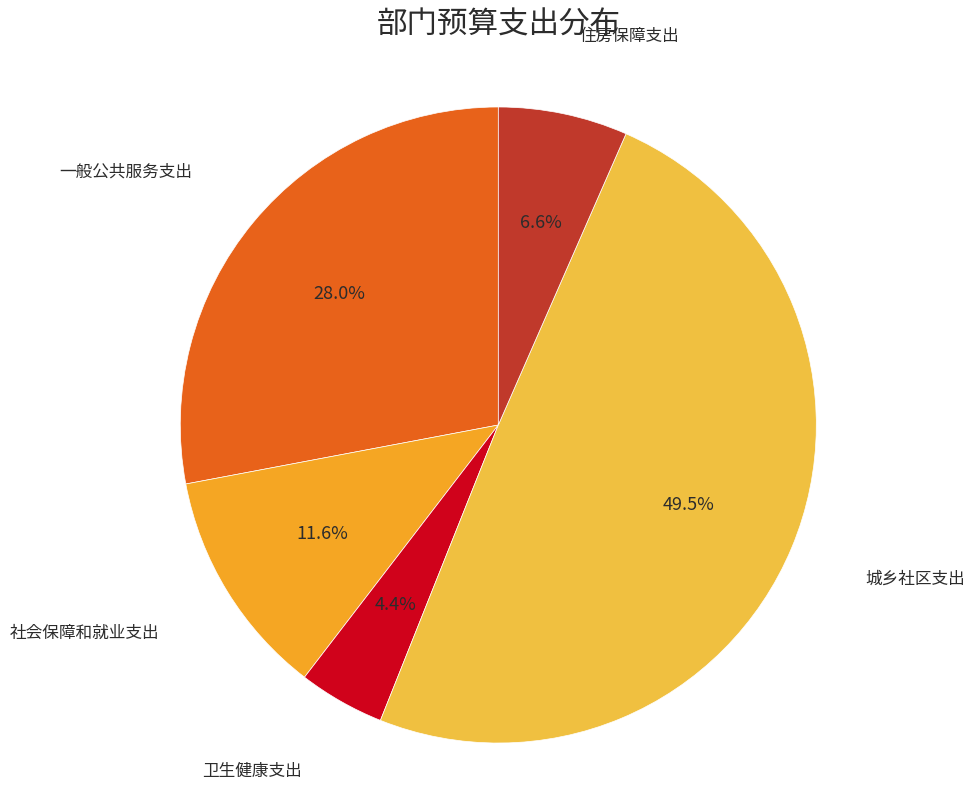

To the nearest percent, what is the average slice percentage?

20%